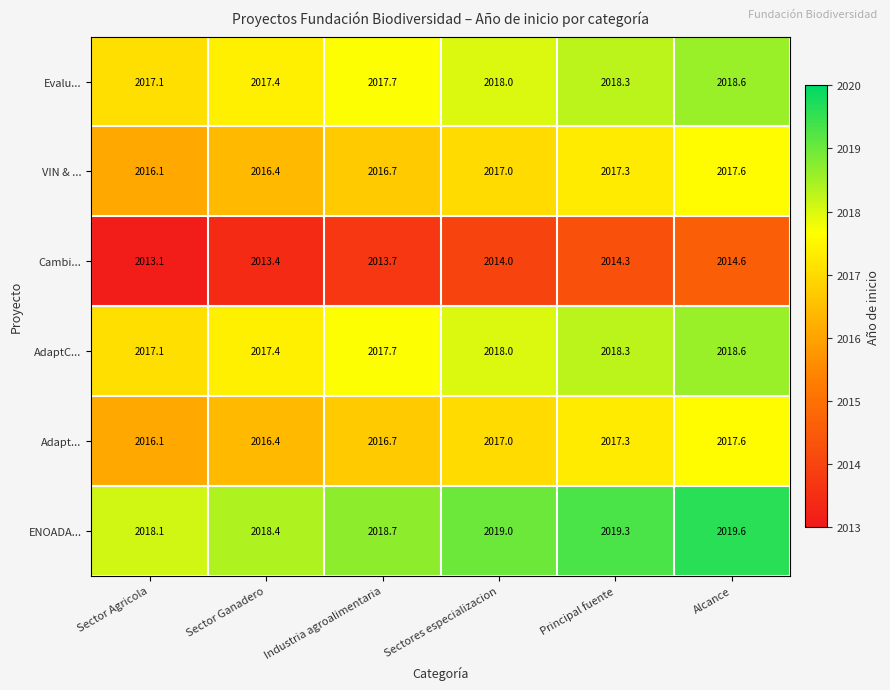

True or false: Adapt... has a value of 2016.4 at Sector Ganadero.

True